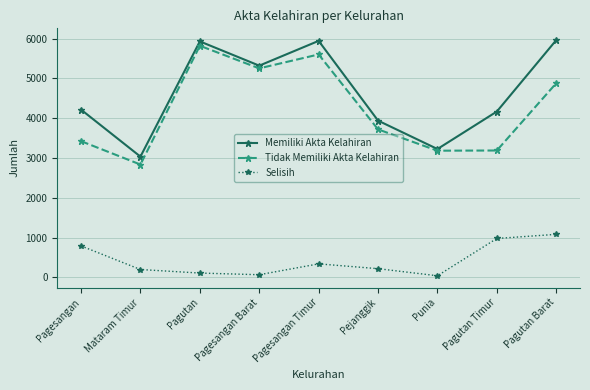

Which series has the largest total across all categories?

Memiliki Akta Kelahiran